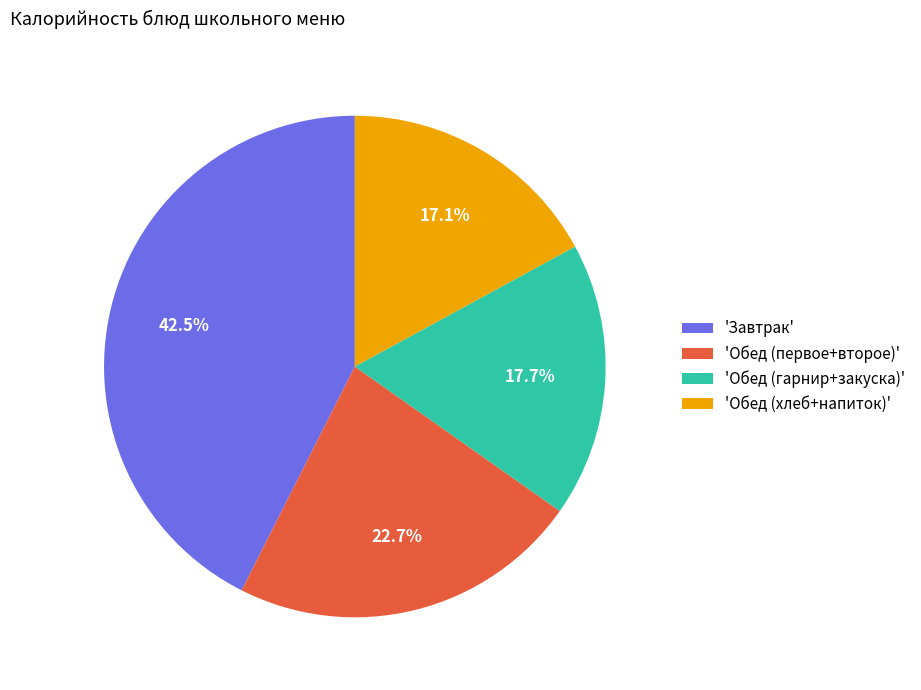

Rank the categories by value from lowest to highest.

'Обед (хлеб+напиток)', 'Обед (гарнир+закуска)', 'Обед (первое+второе)', 'Завтрак'